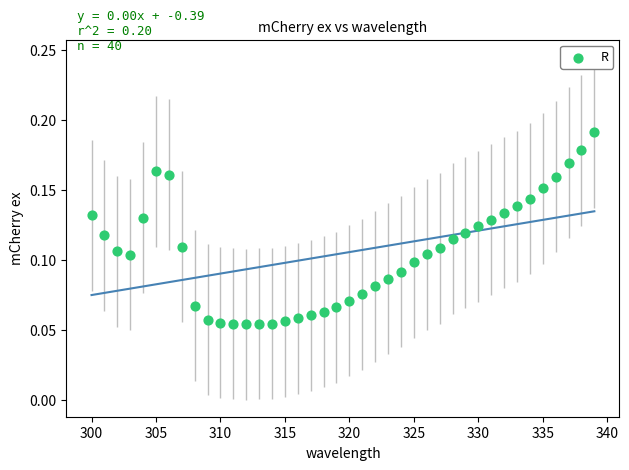

What is the range of X values (max minus min)?

39.0